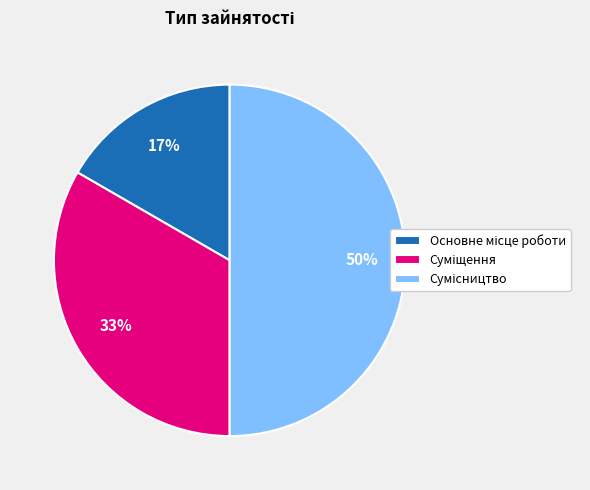

To the nearest percent, what is the average slice percentage?

33%